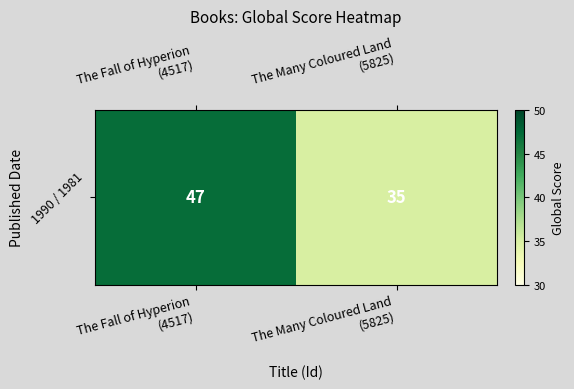

What is the sum of the values at The Fall of Hyperion
(4517) and The Many Coloured Land
(5825)?

82